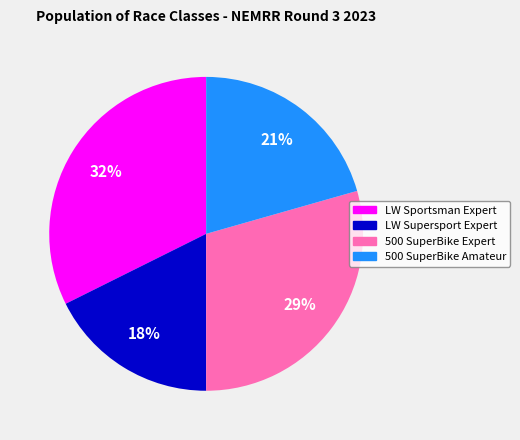

Is it true that 500 SuperBike Expert is 19% of the pie?

False